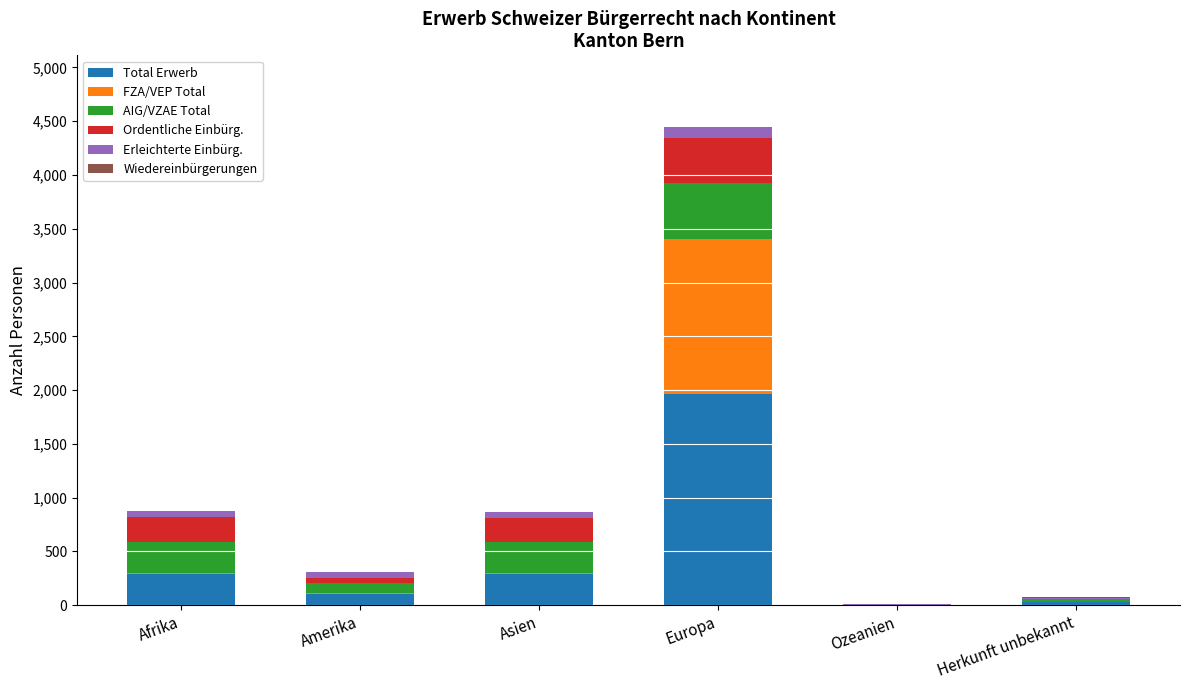

How many series are shown in this chart?

6